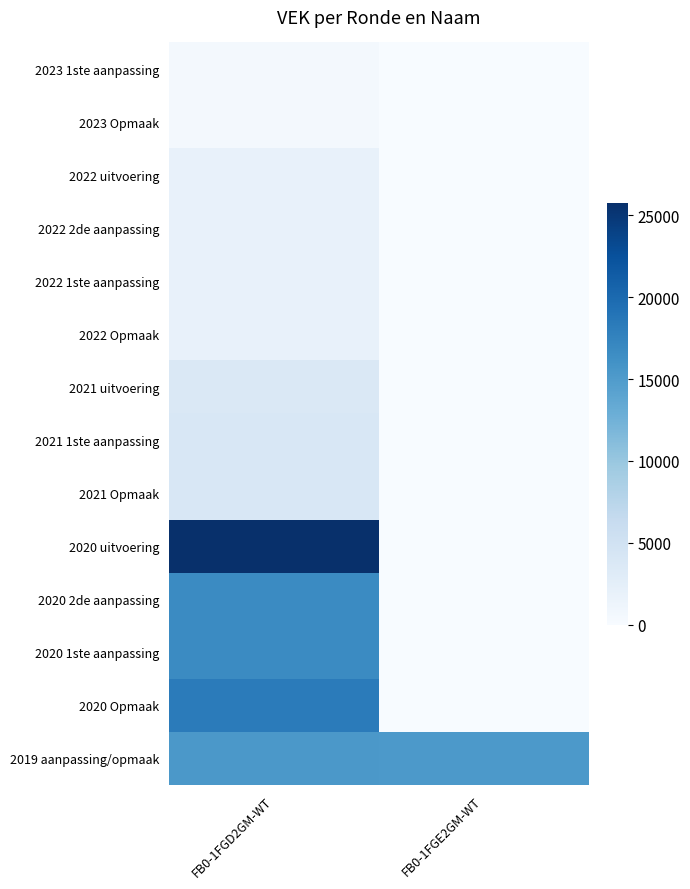

Which category has the highest value across all series?

FB0-1FGD2GM-WT